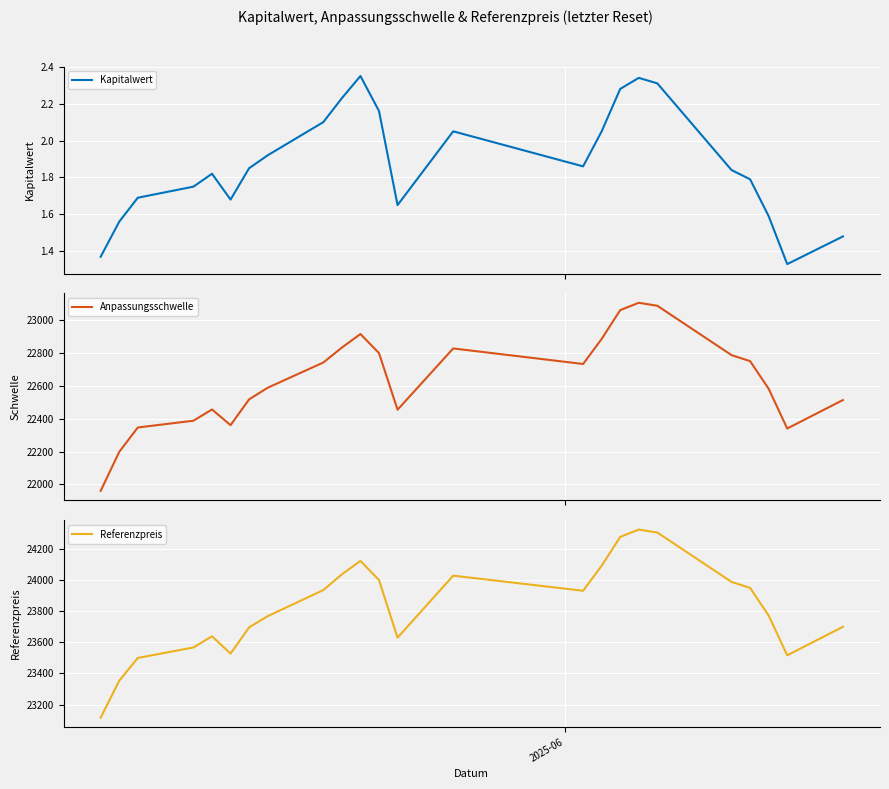

True or false: Anpassungsschwelle and Kapitalwert cross at least once.

False